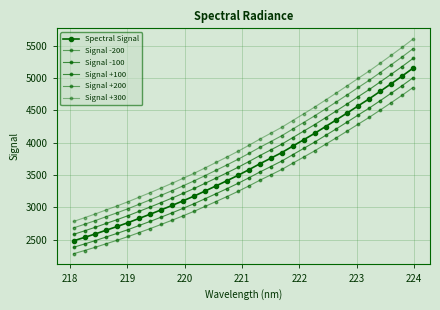

Does the chart display data point markers on the line(s)?

Yes